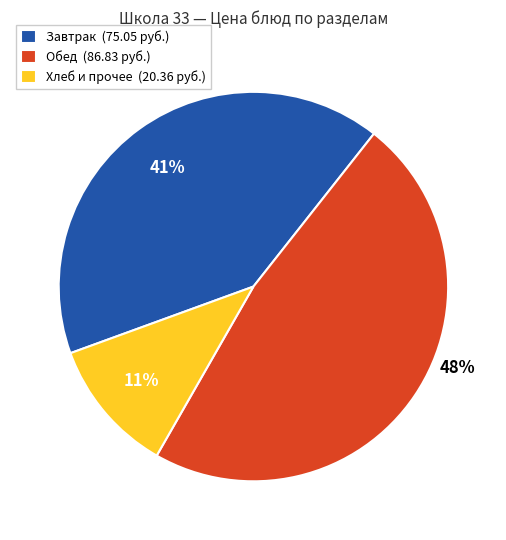

To the nearest percent, what percentage of the pie is Завтрак (75.05 руб.)?

41%